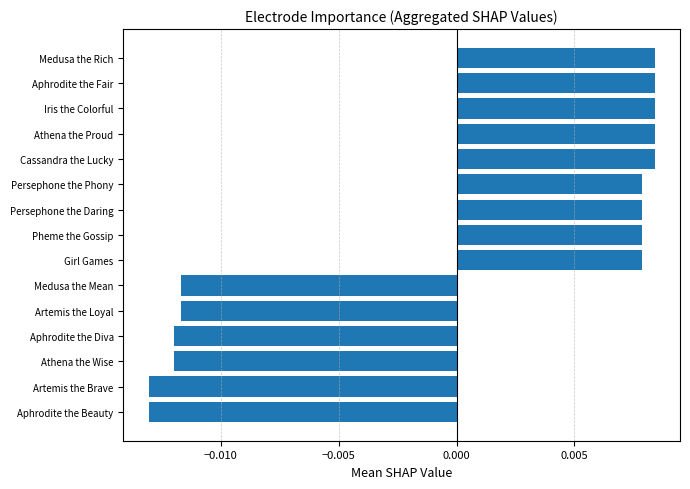

How many values are between 0 and 1?

9